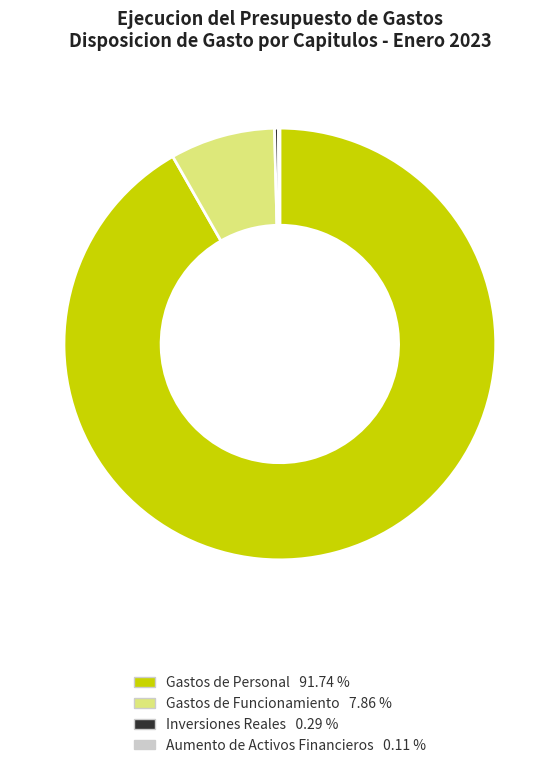

What is the majority slice?

Gastos de Personal 91.74 %